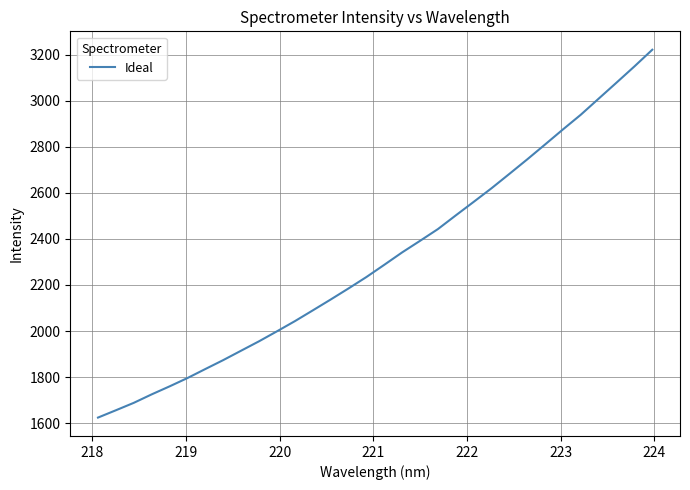

What is the difference between the maximum and minimum values?

1597.9